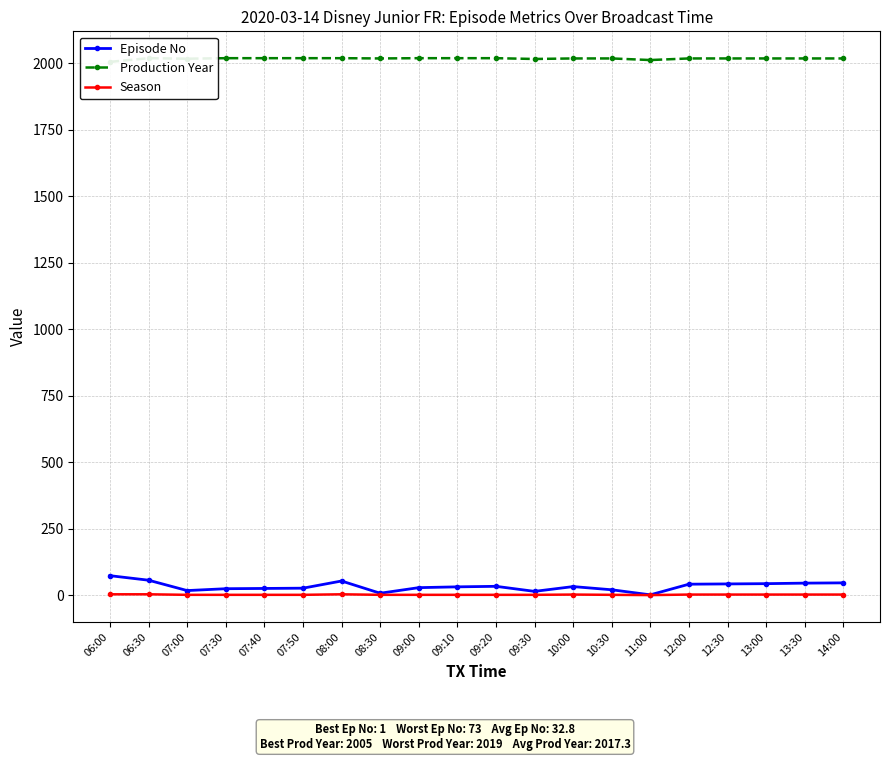

True or false: Season and Production Year cross at least once.

False